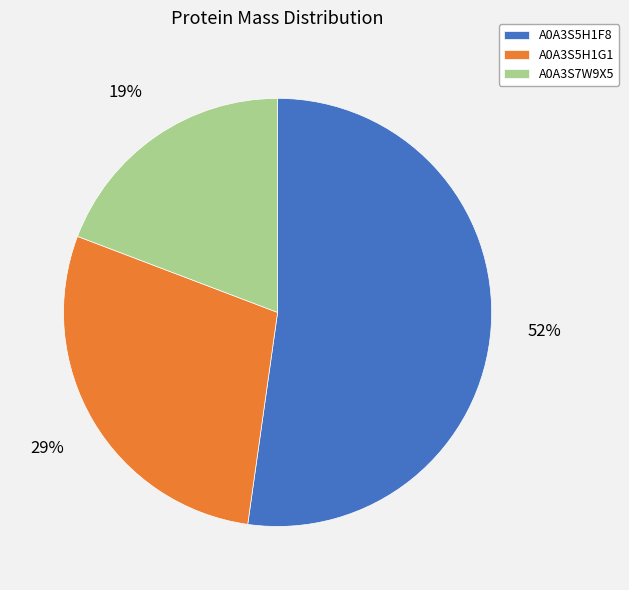

Which slice is the largest?

A0A3S5H1F8